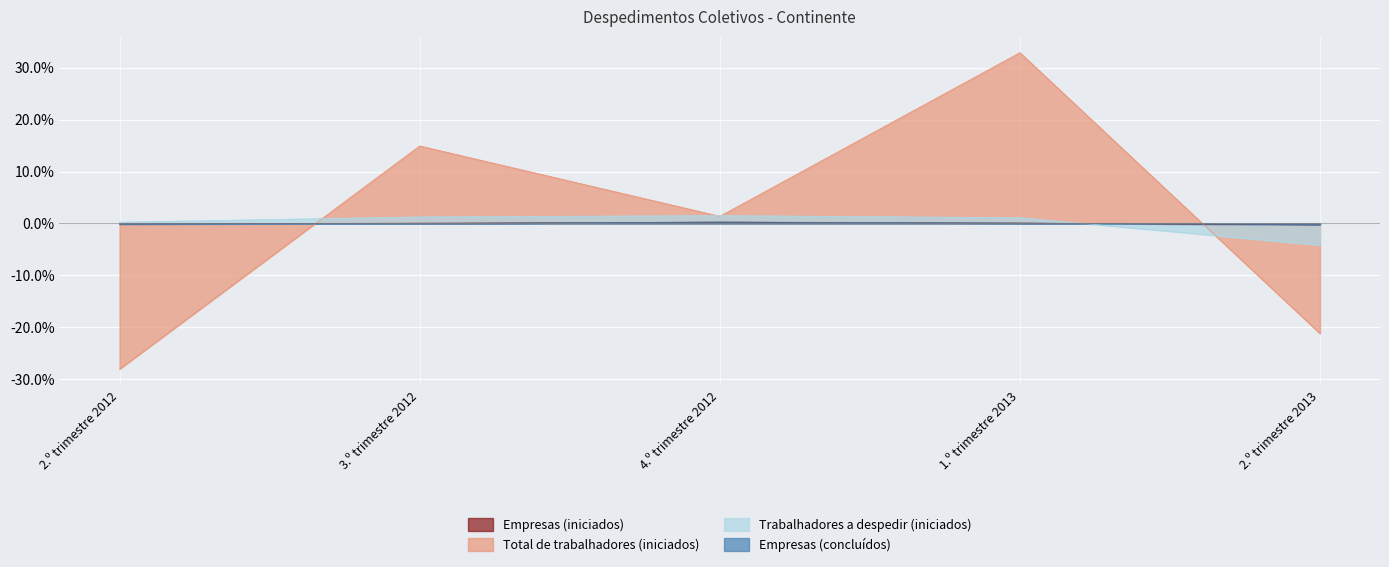

How many lines are shown in the chart?

4